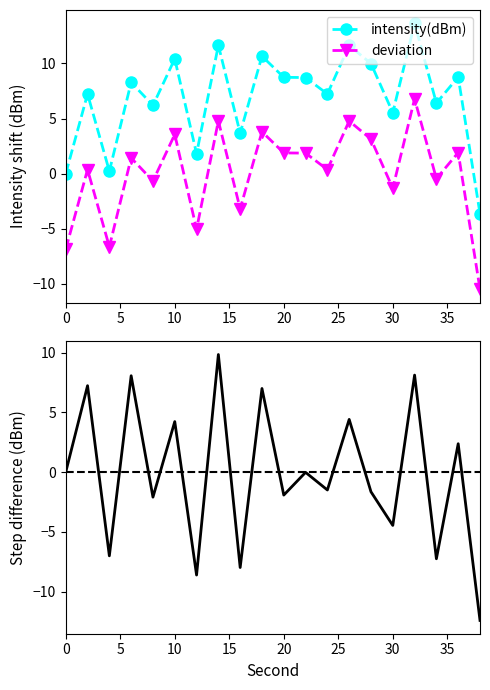

How many values in deviation are above zero?

12